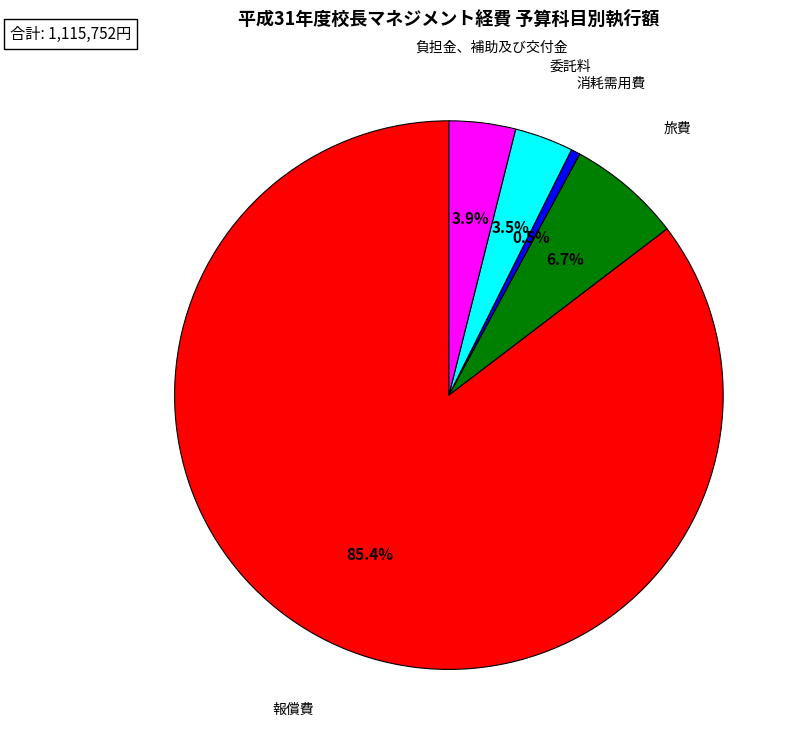

Which category has the biggest portion of the pie?

報償費